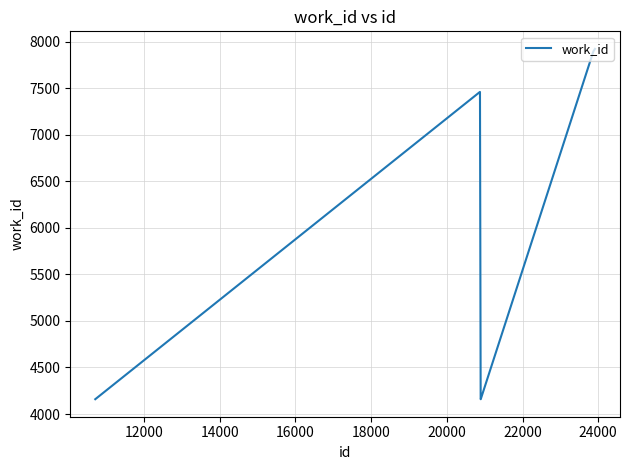

Count the number of categories in the chart.

7